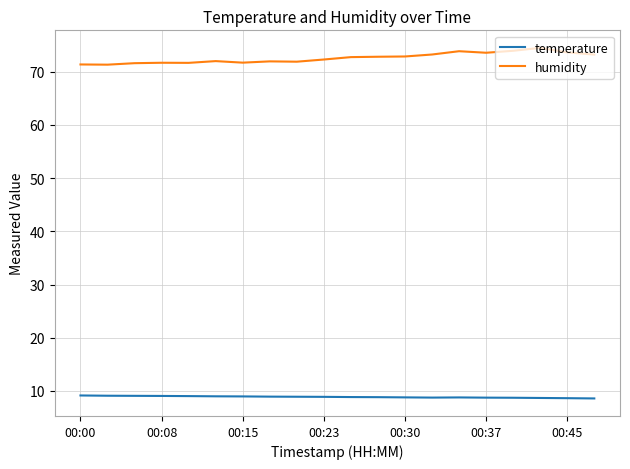

What is the highest value of the temperature series?

9.2